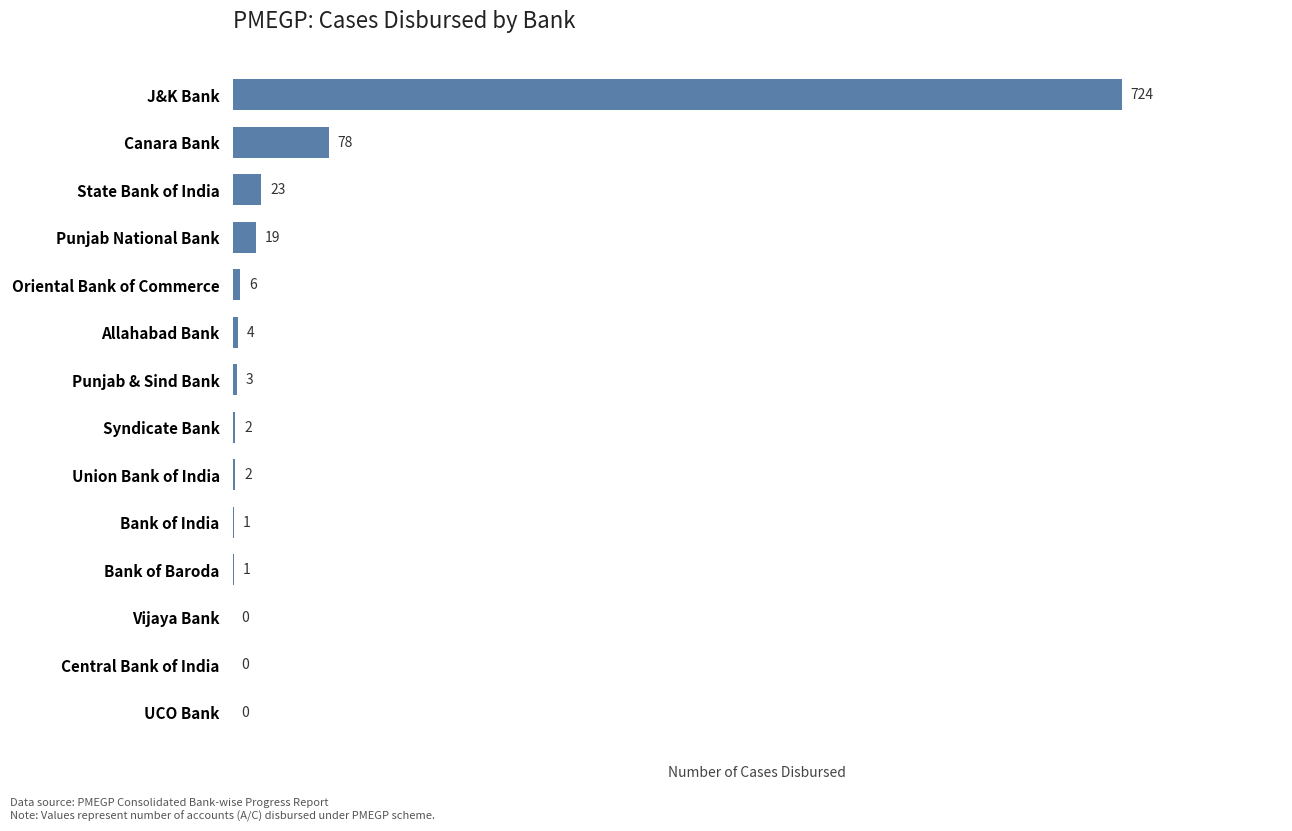

At which label is the value closest to 362?

Canara Bank